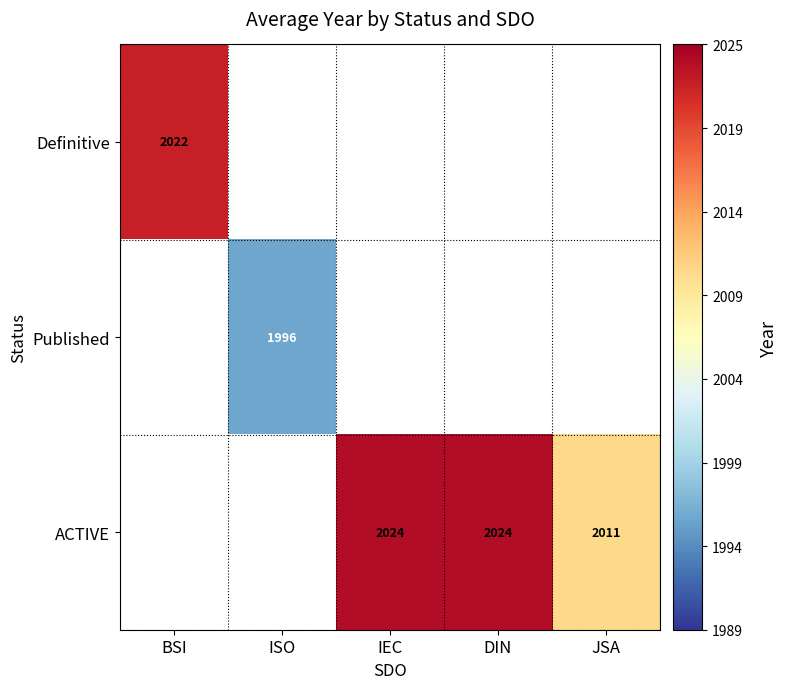

True or false: ACTIVE has a value of 2024.0 at DIN.

True